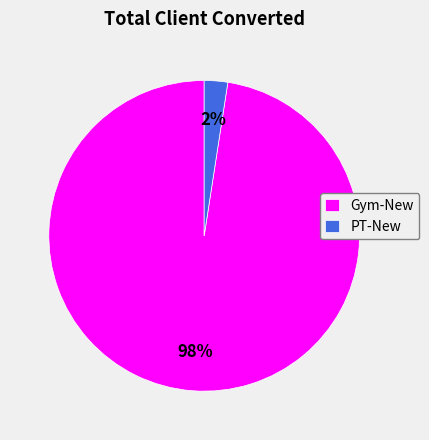

Is the sum of PT-New and Gym-New greater than half?

Yes